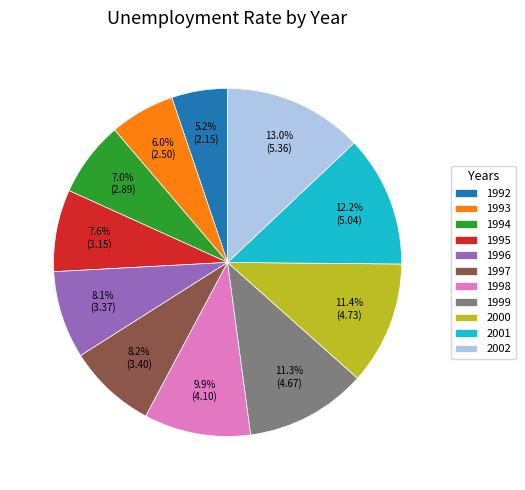

Is there a majority slice in this chart?

No